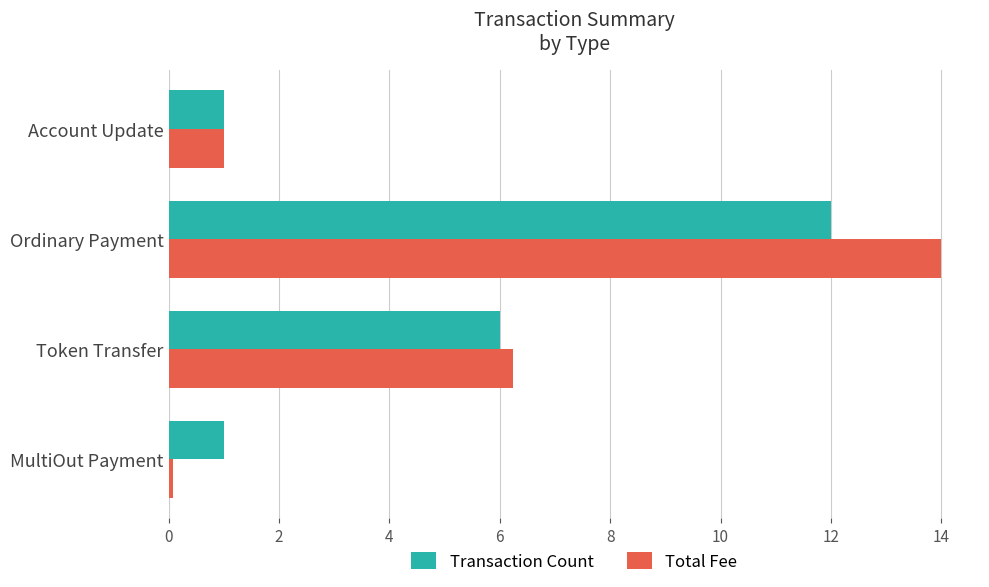

Which category has the highest value across all series?

Ordinary Payment